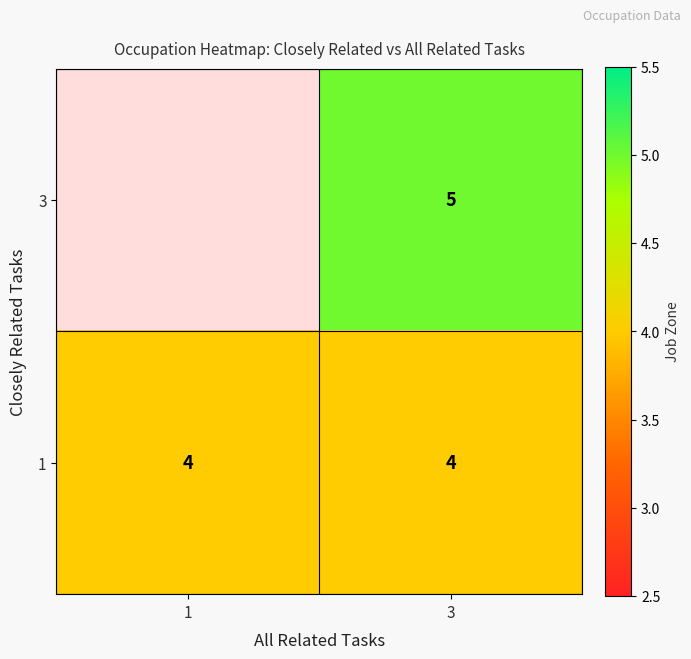

What is the maximum value for 1?

4